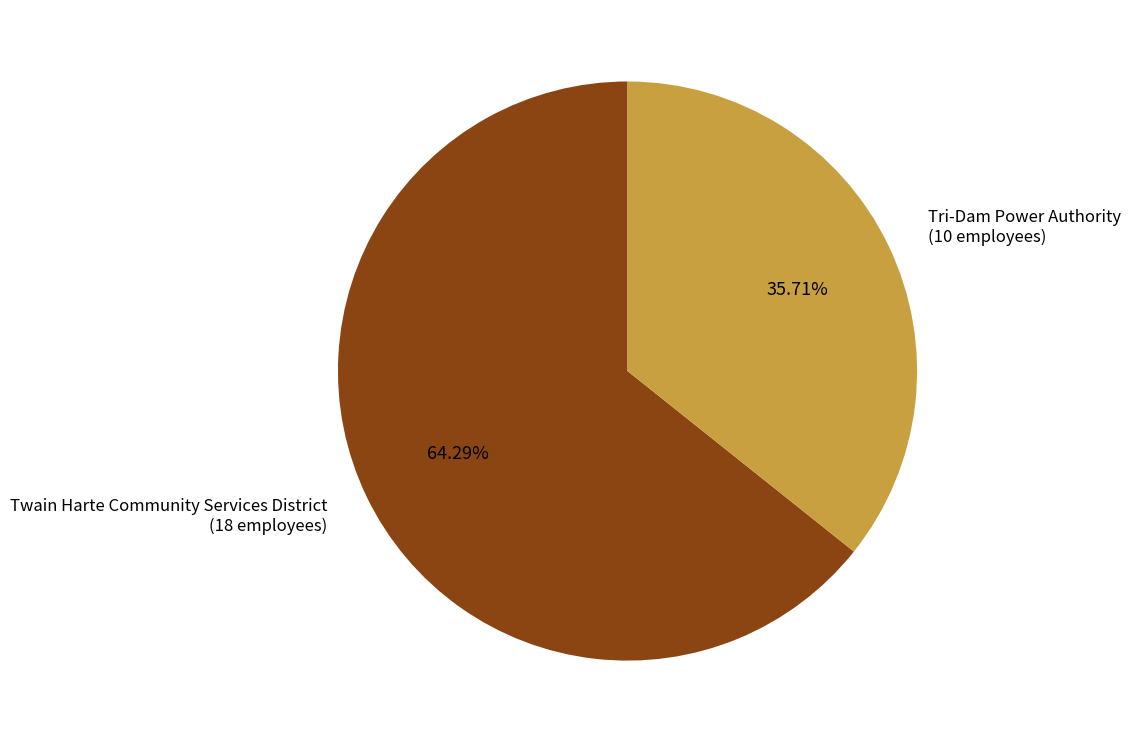

What portion of the pie excludes Twain Harte Community Services District?

35.7%